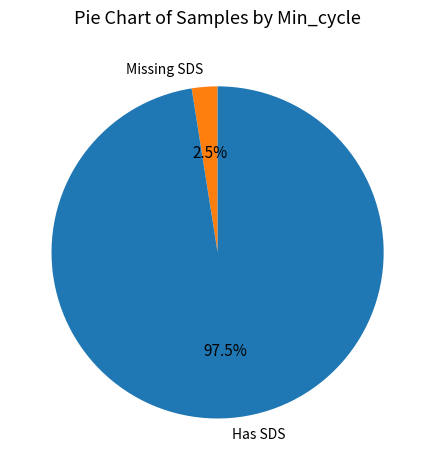

How many slices are in this pie chart?

2